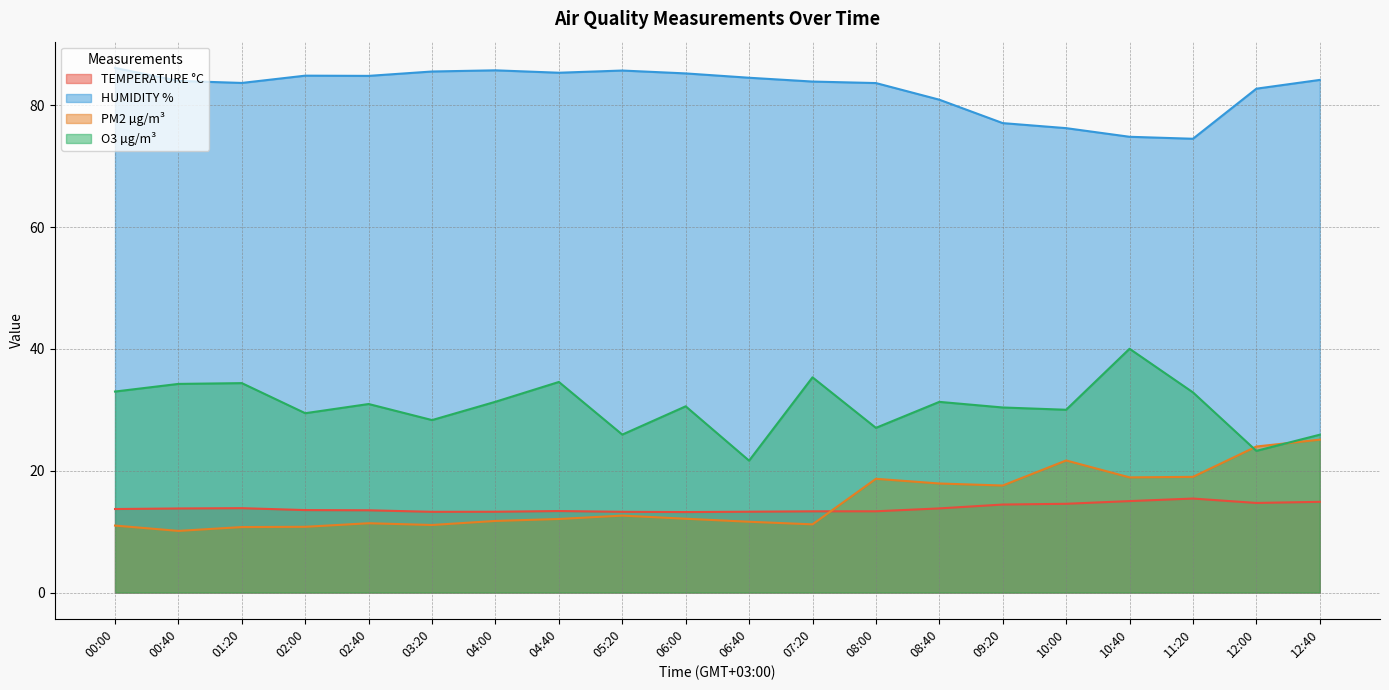

What is the value of the HUMIDITY % point at the 7th from the left?

85.8